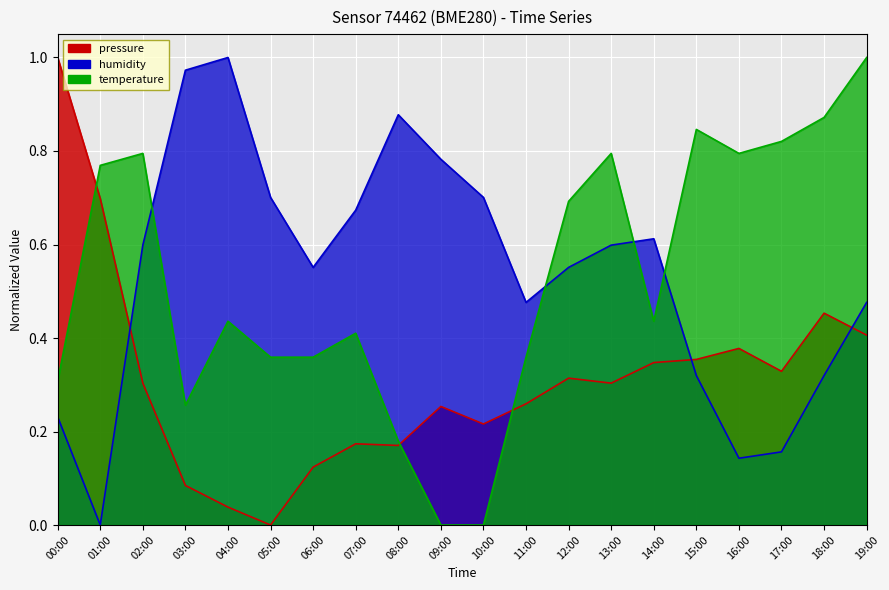

True or false: humidity has a value of 0.2 at 13:00.

False